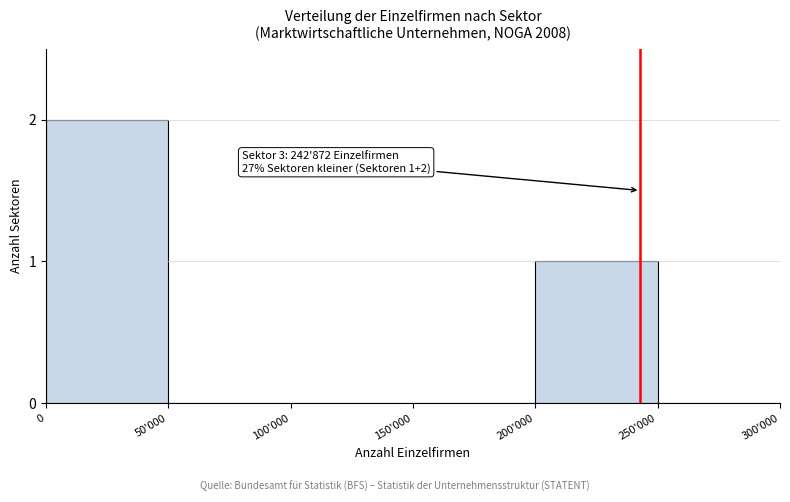

Reading left to right, extract all data points from this chart.

0=2	50'000=0	100'000=0	150'000=0	200'000=1	250'000=0